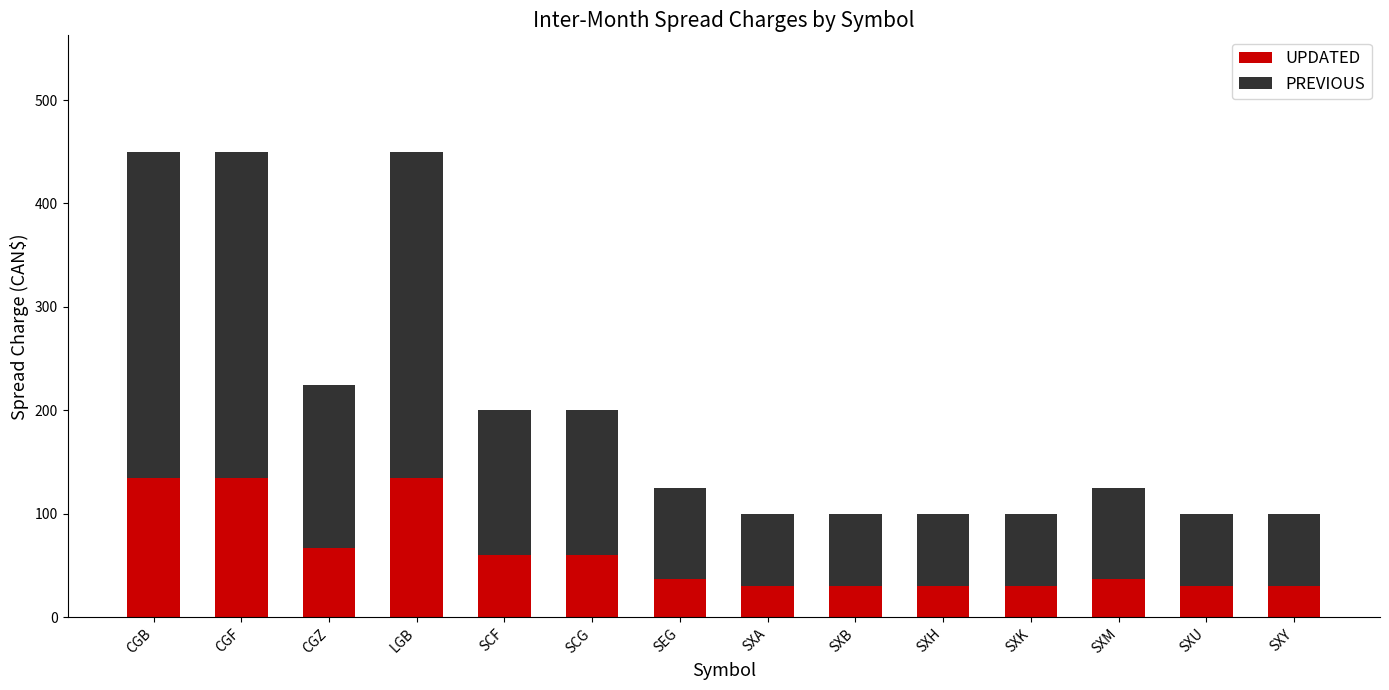

Read the UPDATED value at SXY.

30.0